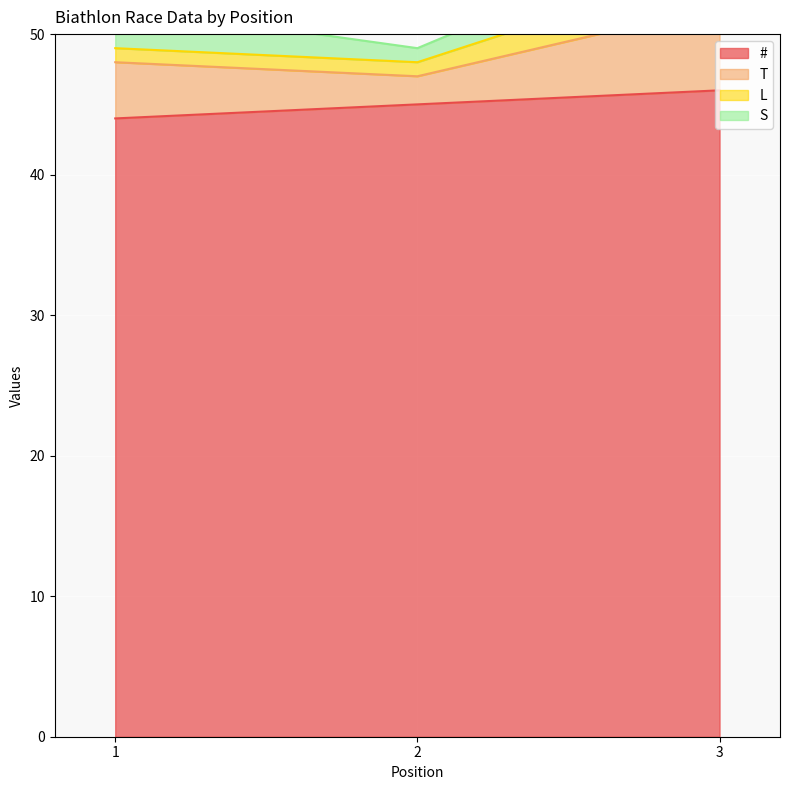

Which series changed the most between 1 and 2?

T